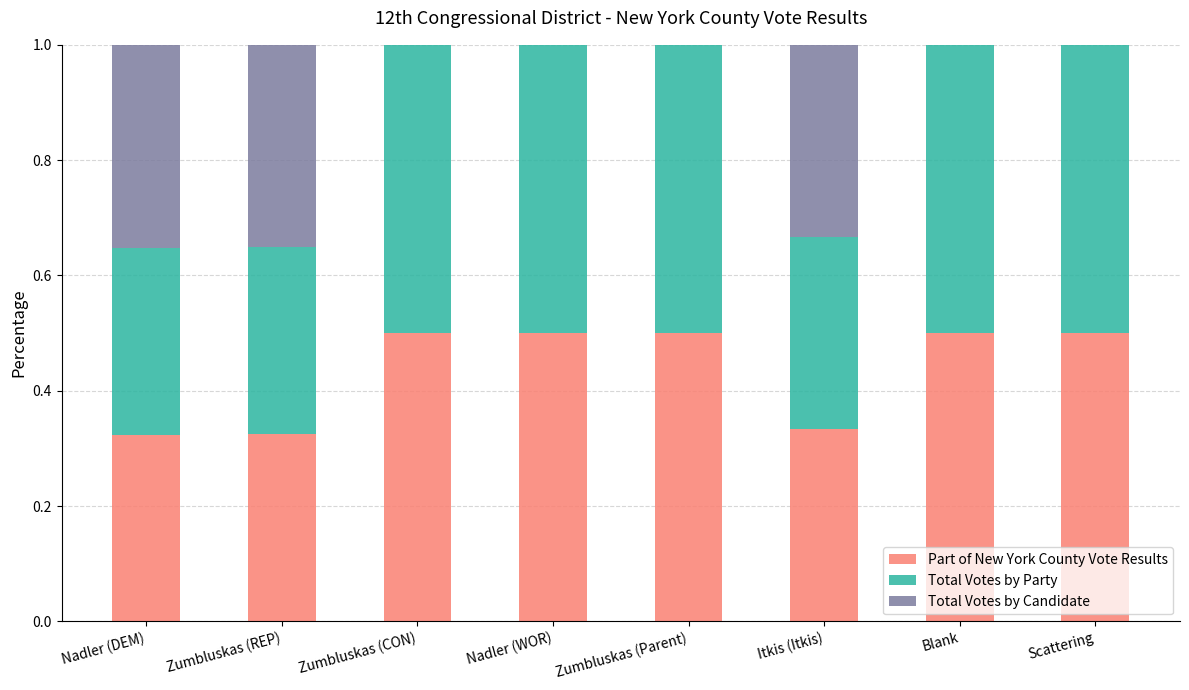

What is the sum of the Part of New York County Vote Results values at Scattering and Zumbluskas (REP)?

0.8